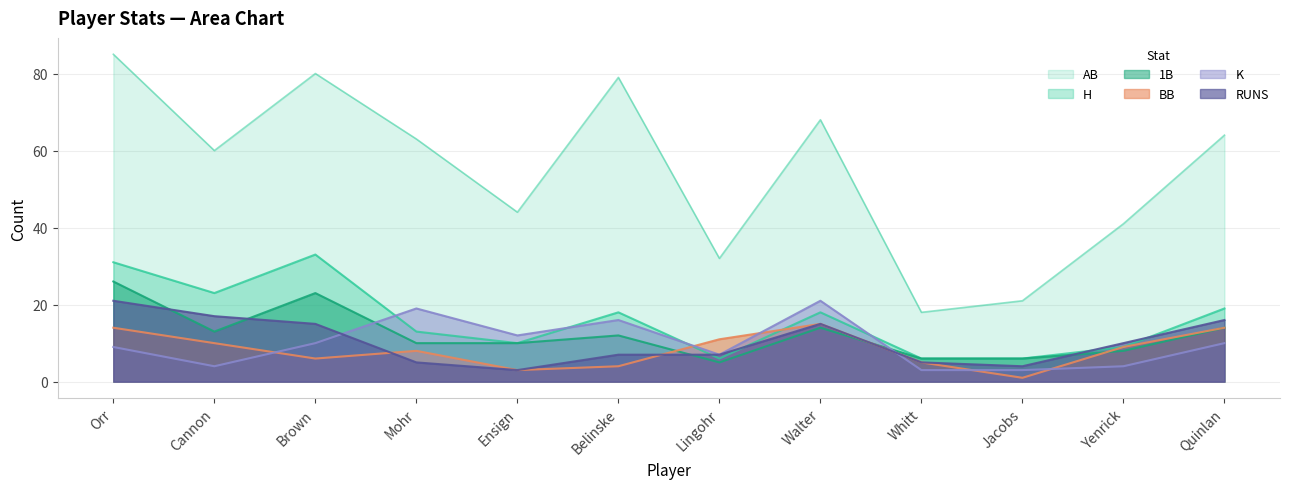

True or false: K and H intersect in this chart.

True